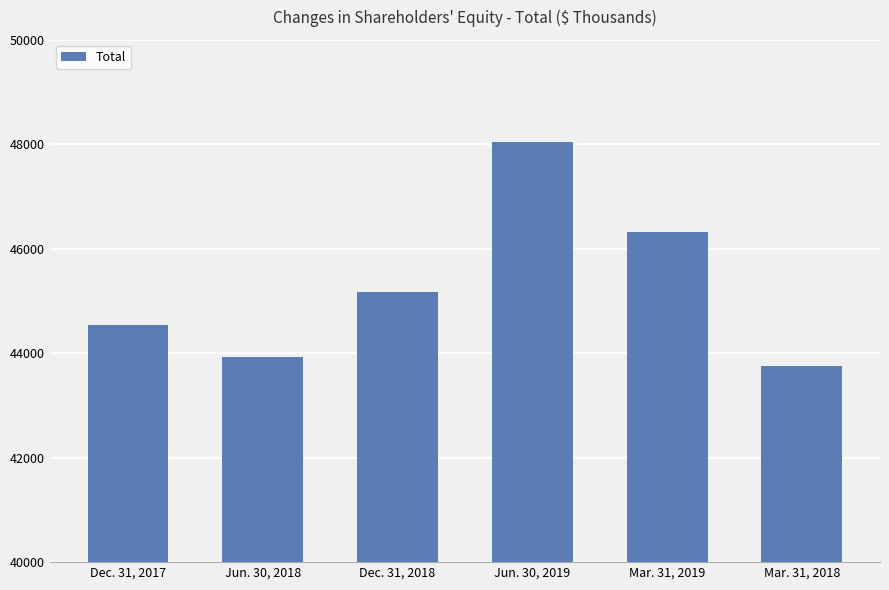

Does the chart contain any negative values?

No